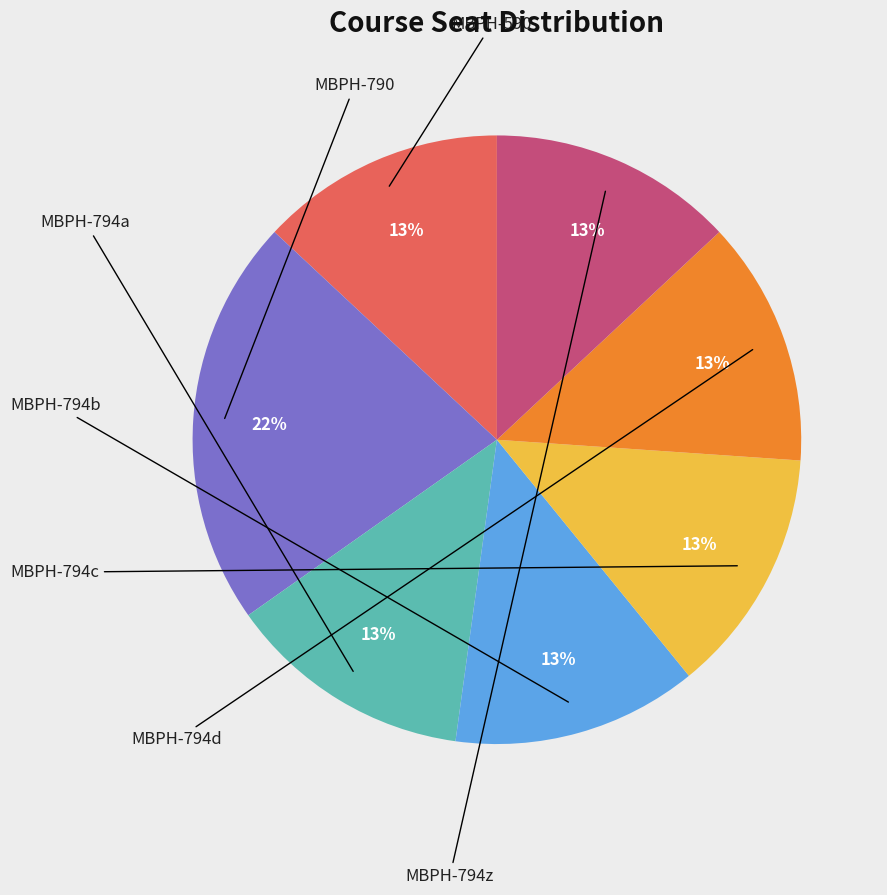

Is there any slice that represents more than half of the pie?

No